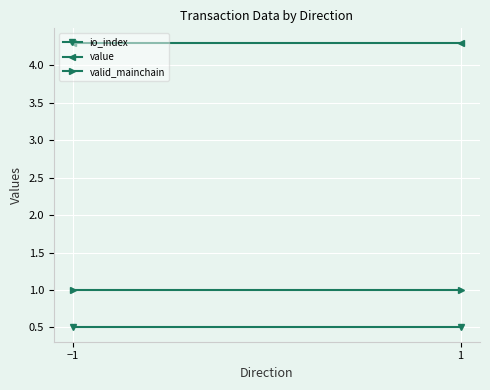

What is the value of the io_index point at the 2nd from the left?

0.5